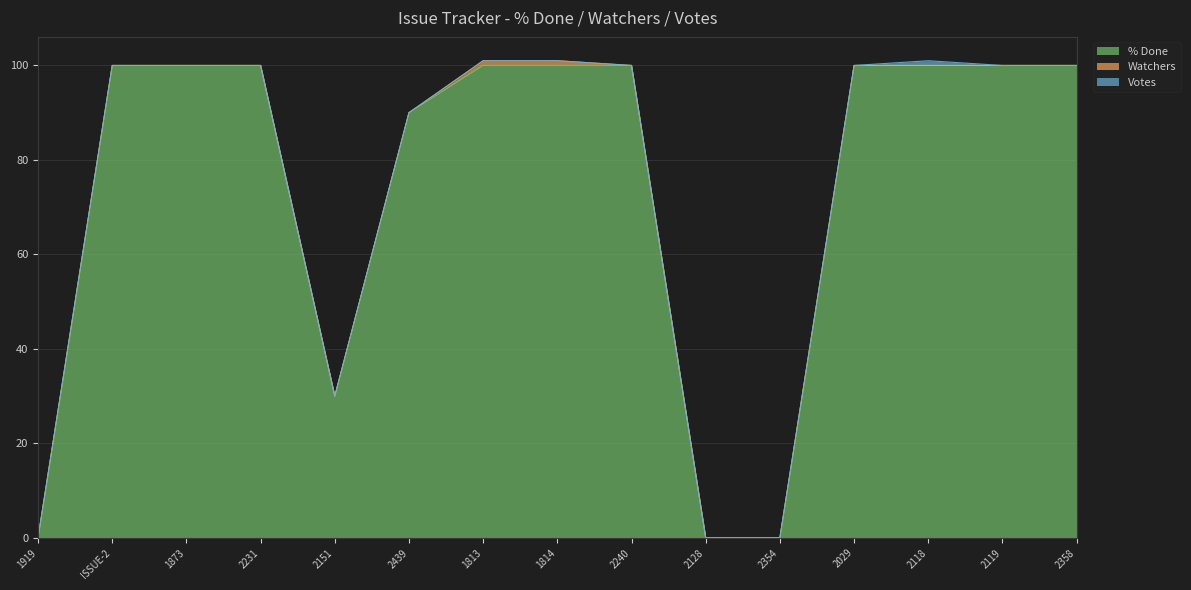

At which label does % Done reach its minimum?

1919